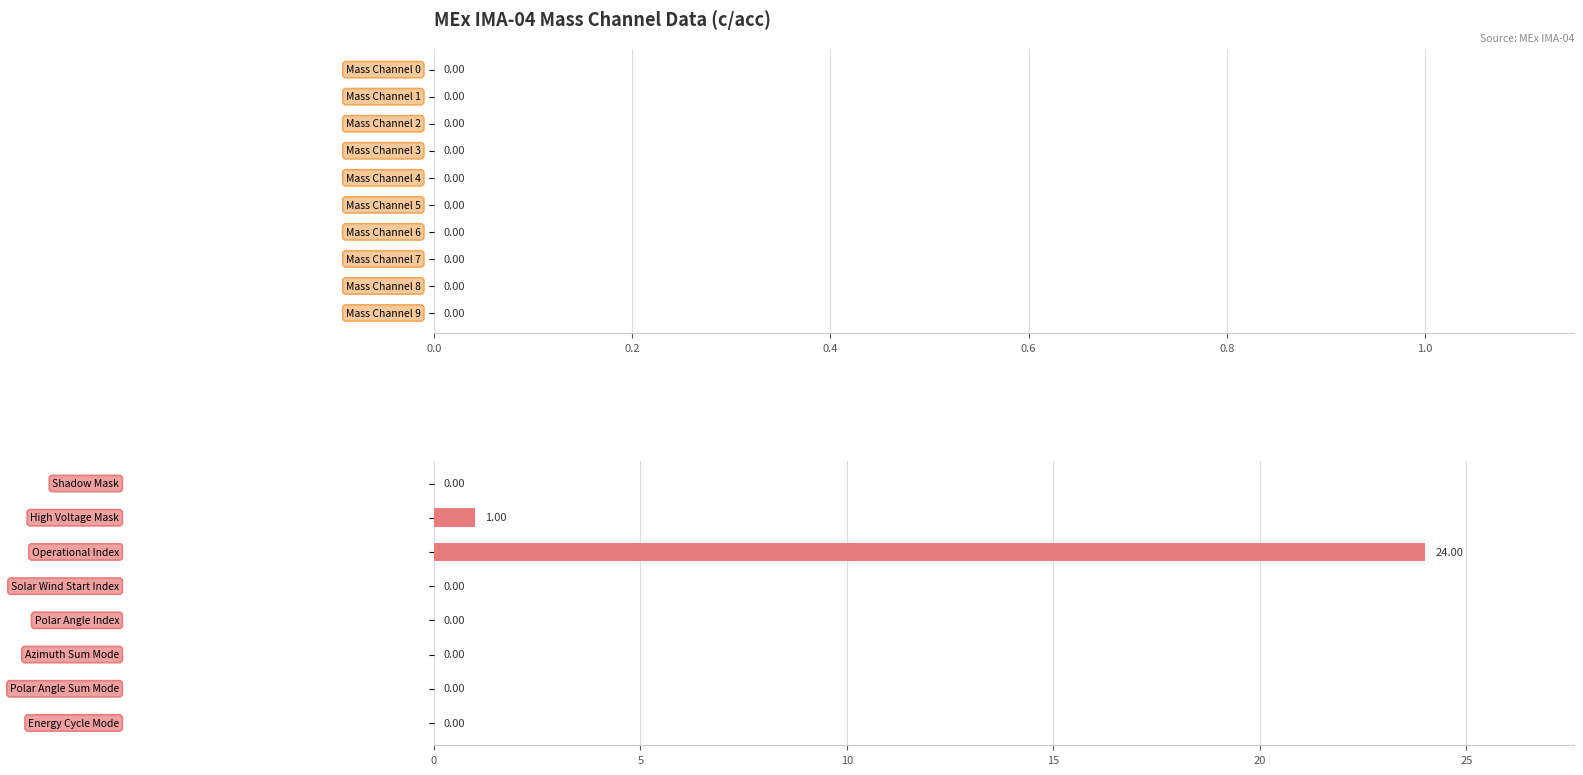

What is the sum of all values?

25